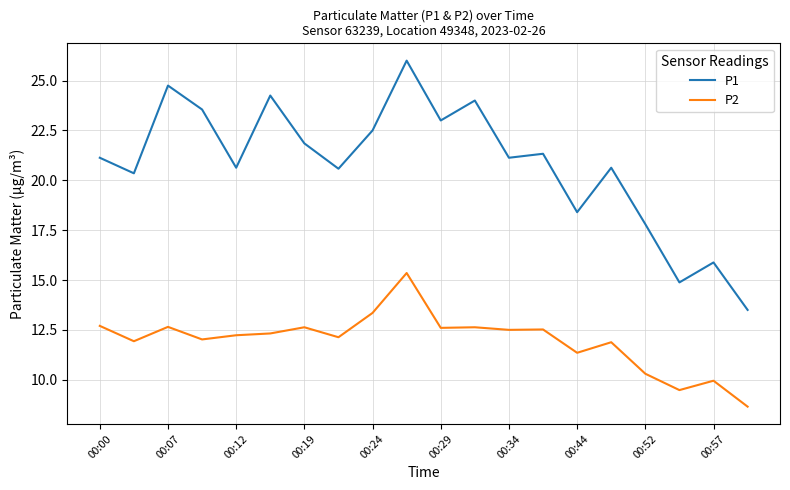

How many lines are shown in the chart?

2